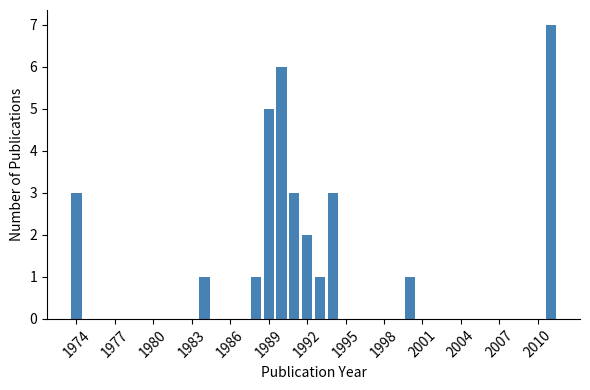

Around what value on the x-axis is the tallest bar? Give the approximate position of its centre, as read against the axis.

2011.0